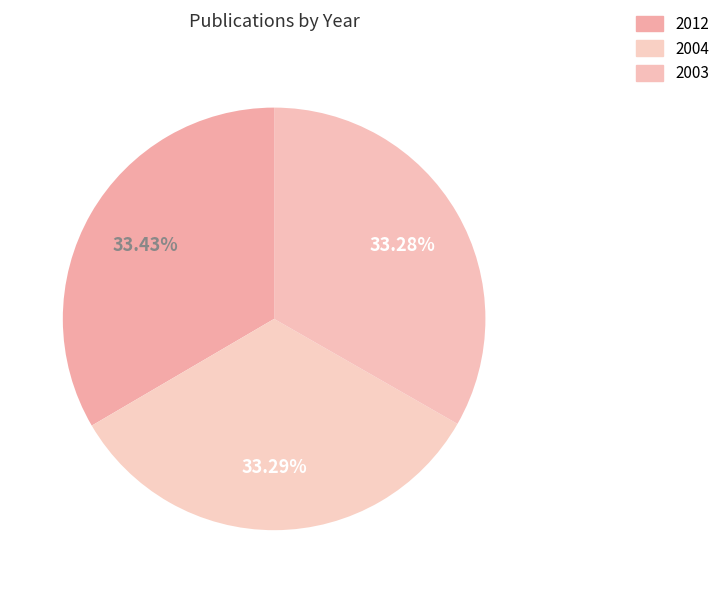

How many segments does this pie chart have?

3